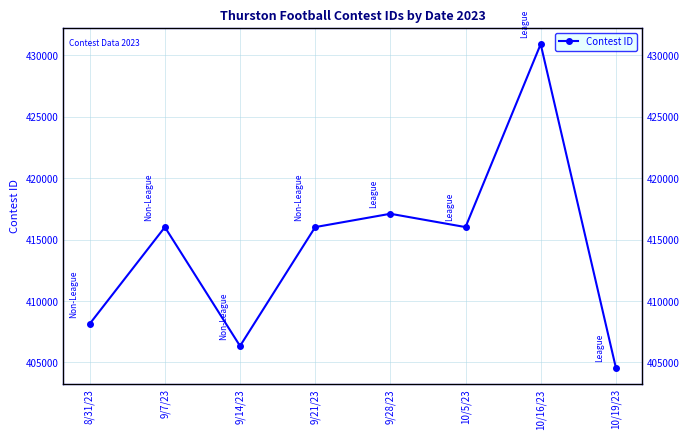

What is the average value?

414389